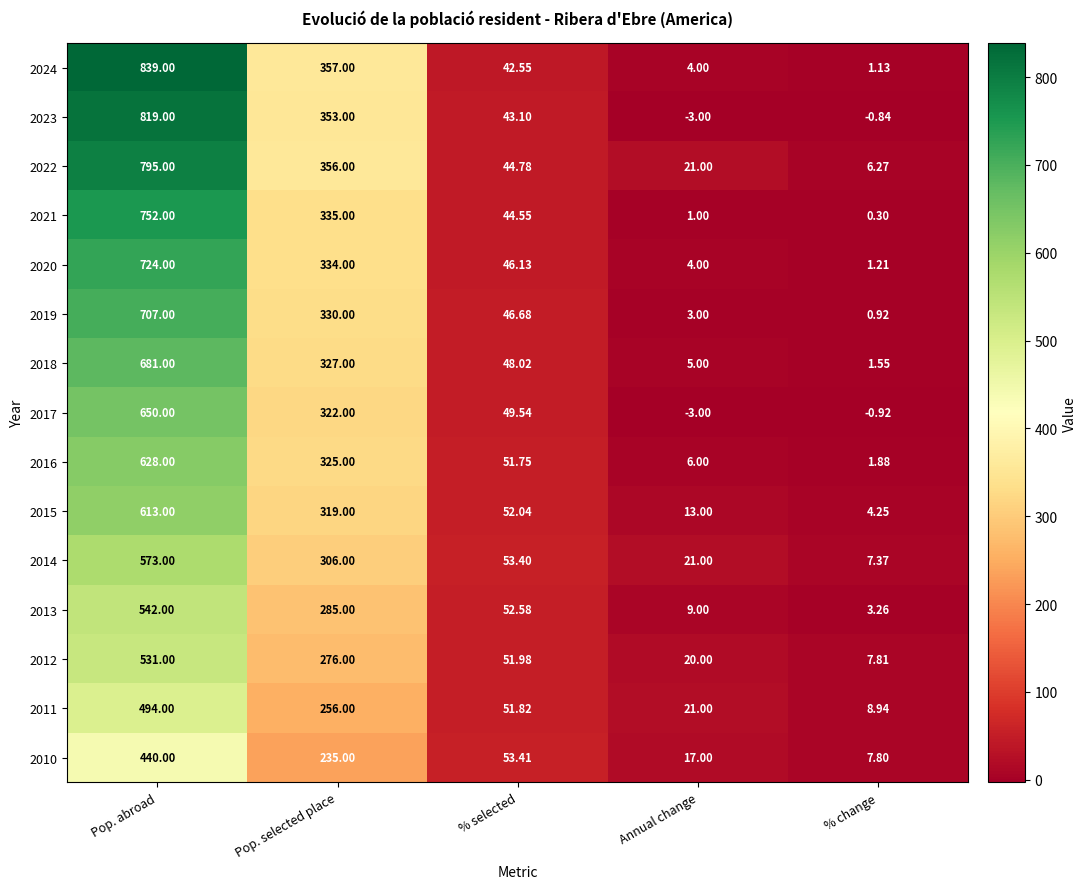

How many values in the 2013 series exceed 52?

3